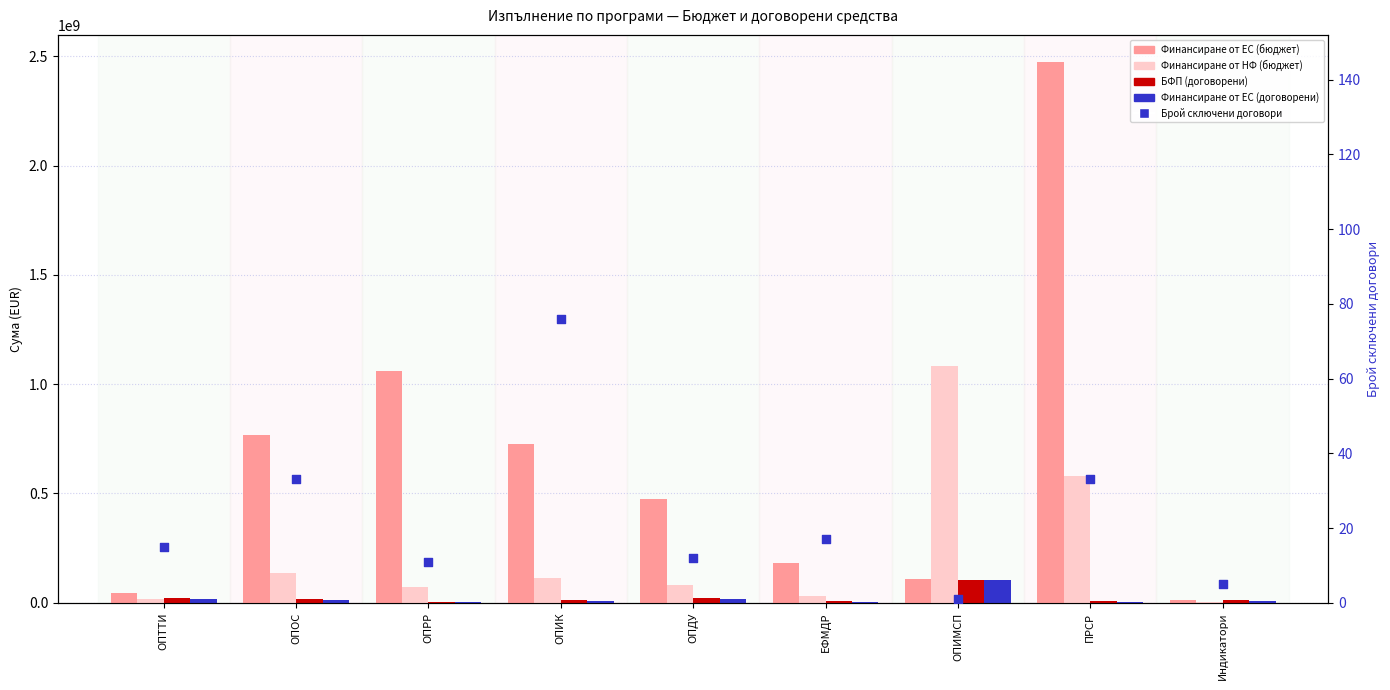

At how many categories does at least one series exceed 57837395?

7